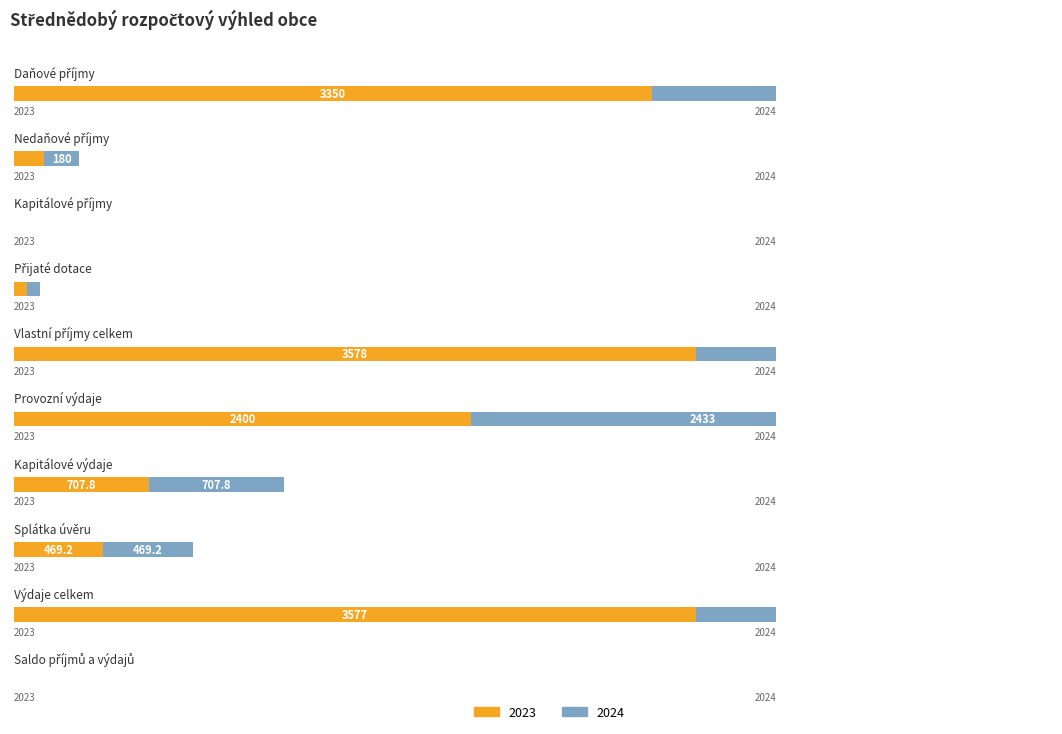

Reading left to right, transcribe all the data shown in this chart.

2023: Daňové příjmy=3350.0	Nedaňové příjmy=160.0	Kapitálové příjmy=0.0	Přijaté dotace=68.0	Vlastní příjmy celkem=3578.0	Provozní výdaje=2400.0	Kapitálové výdaje=707.8	Splátka úvěru=469.2	Výdaje celkem=3577.0	Saldo příjmů a výdajů=1.0
2024: Daňové příjmy=3360.0	Nedaňové příjmy=180.0	Kapitálové příjmy=0.0	Přijaté dotace=70.0	Vlastní příjmy celkem=3610.0	Provozní výdaje=2433.0	Kapitálové výdaje=707.8	Splátka úvěru=469.2	Výdaje celkem=3610.0	Saldo příjmů a výdajů=0.0